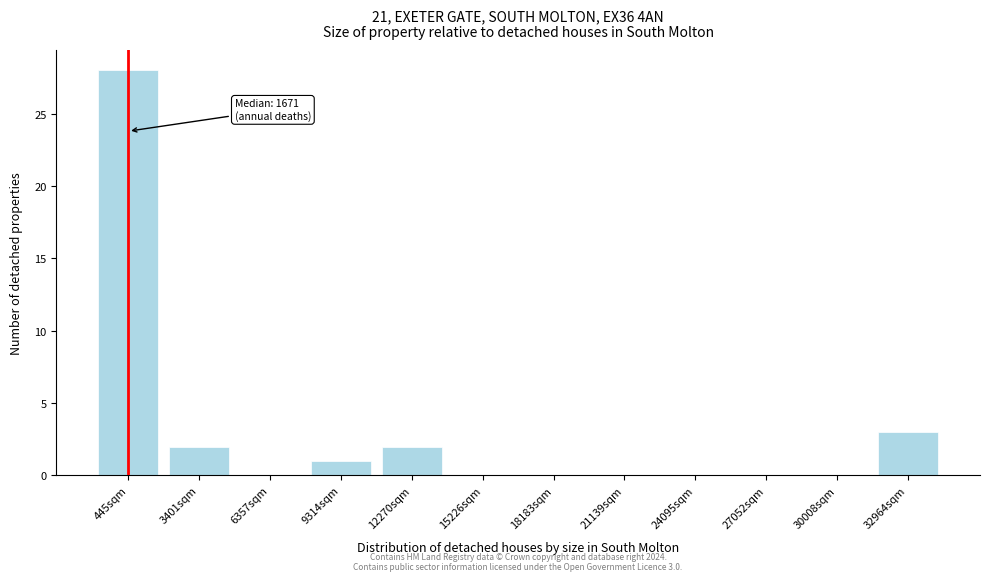

Reading right to left, transcribe all the data shown in this chart.

32964sqm=3	30008sqm=0	27052sqm=0	24095sqm=0	21139sqm=0	18183sqm=0	15226sqm=0	12270sqm=2	9314sqm=1	6357sqm=0	3401sqm=2	445sqm=28